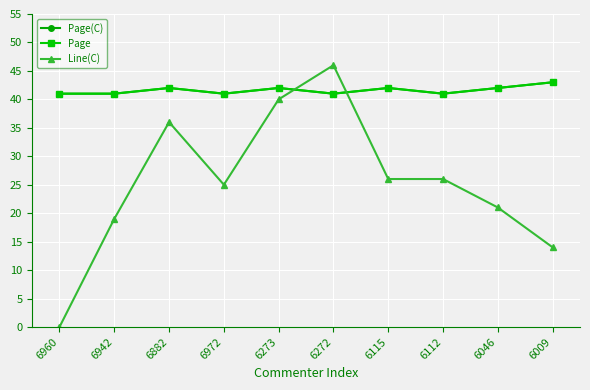

Is this an area chart (filled region under the line)?

No